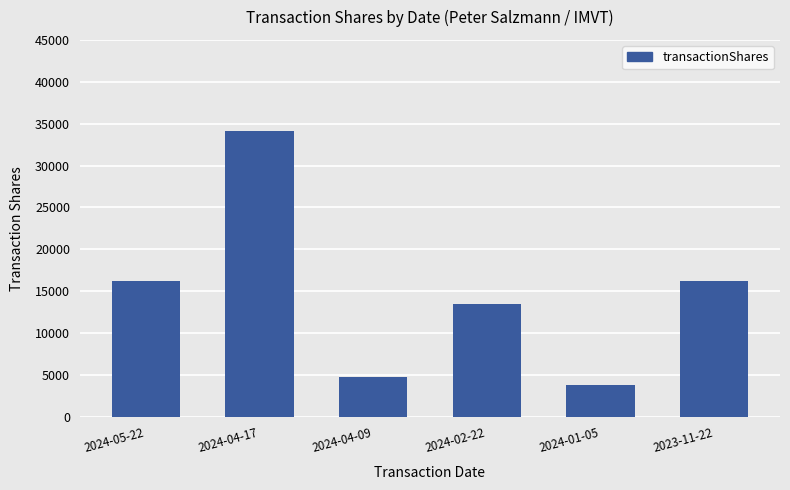

What is the greatest value displayed?

34079